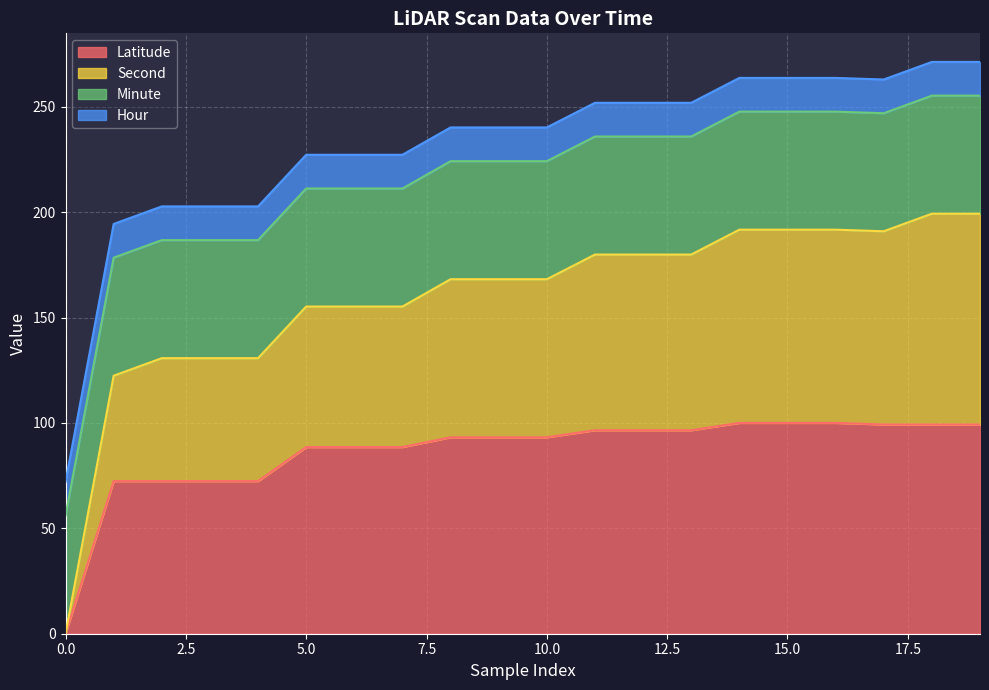

True or false: Latitude and Second intersect in this chart.

False